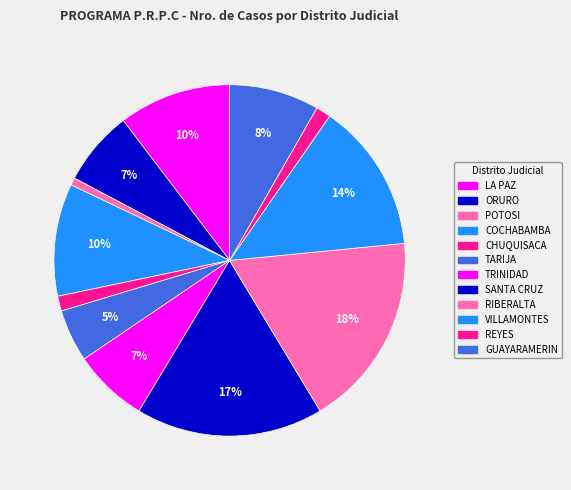

What is the ratio of the value at SANTA CRUZ to the value at LA PAZ?

1.7